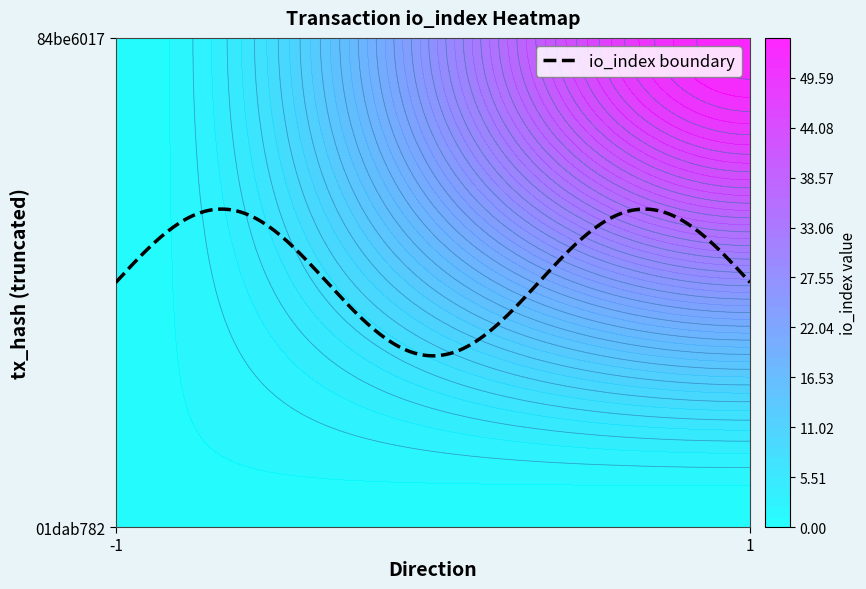

How many data points in 01dab782 are less than 1?

1